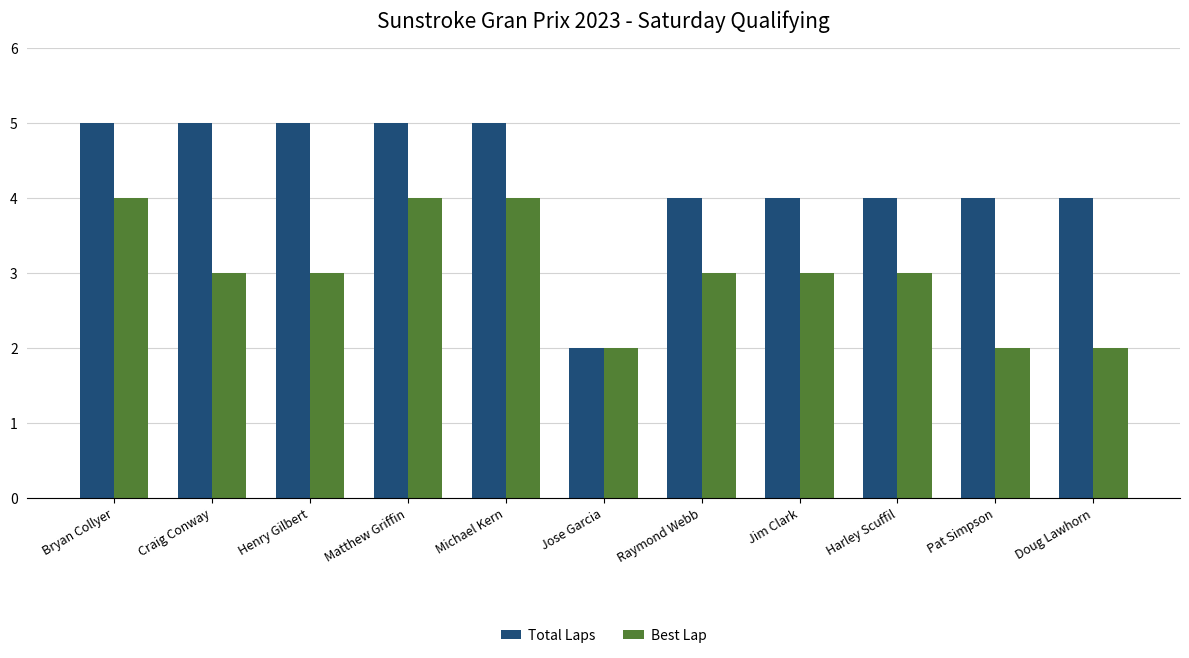

Reading right to left, what are all the values shown in this chart?

Total Laps: 4	4	4	4	4	2	5	5	5	5	5
Best Lap: 2	2	3	3	3	2	4	4	3	3	4